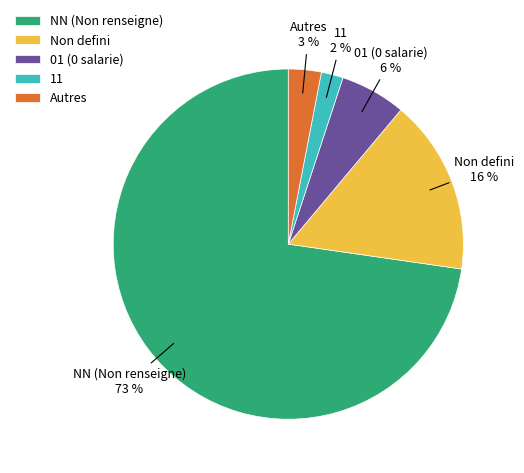

Is the sum of 01 (0 salarie) and NN (Non renseigne) greater than half?

Yes